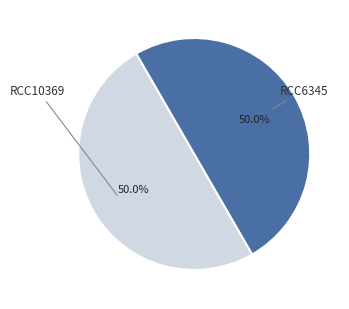

What is the ratio of the value at RCC6345 to the value at RCC10369?

1.0